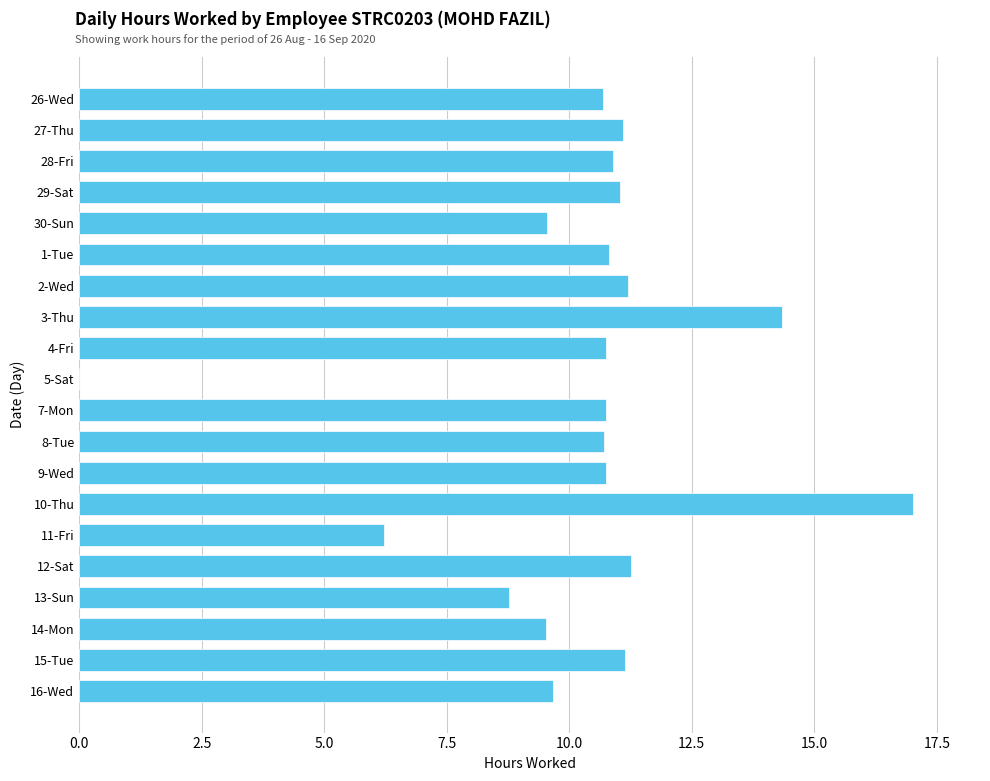

The chart shows a value of 14.3 at 3-Thu. True or false?

True